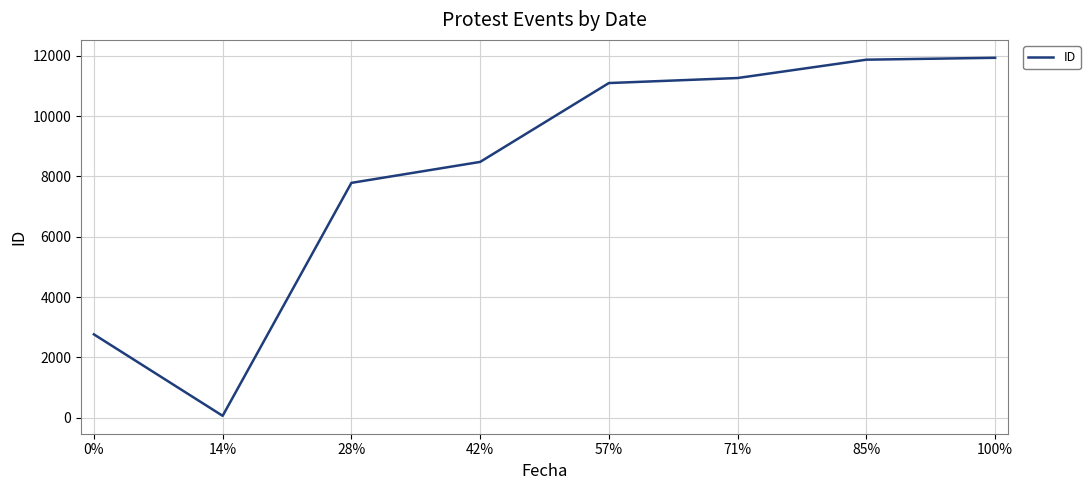

True or false: there are more than 2 points higher than both neighbors.

False